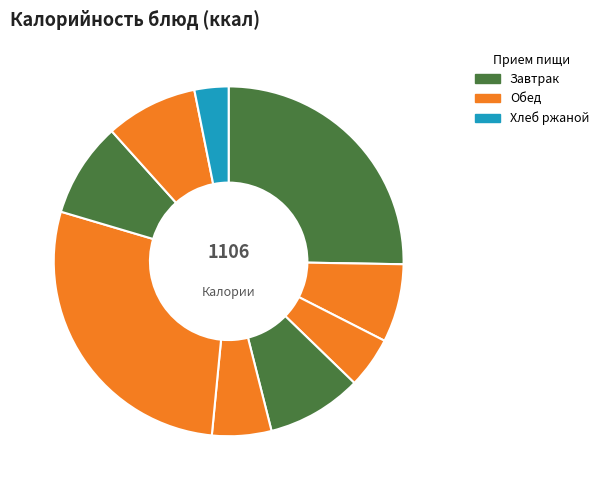

How many segments does this pie chart have?

9